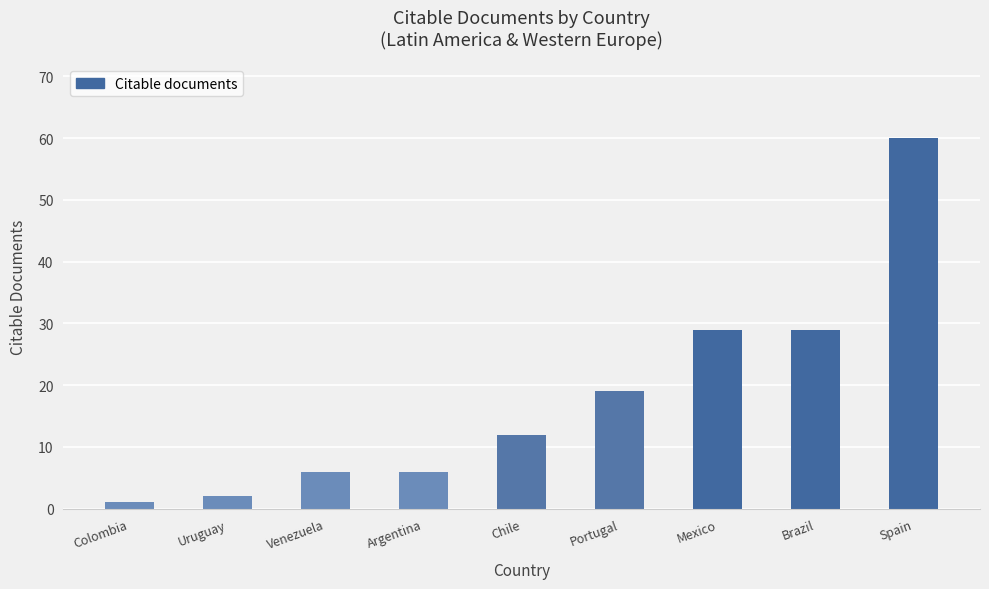

What is the ratio of the value at Colombia to the value at Chile?

0.1